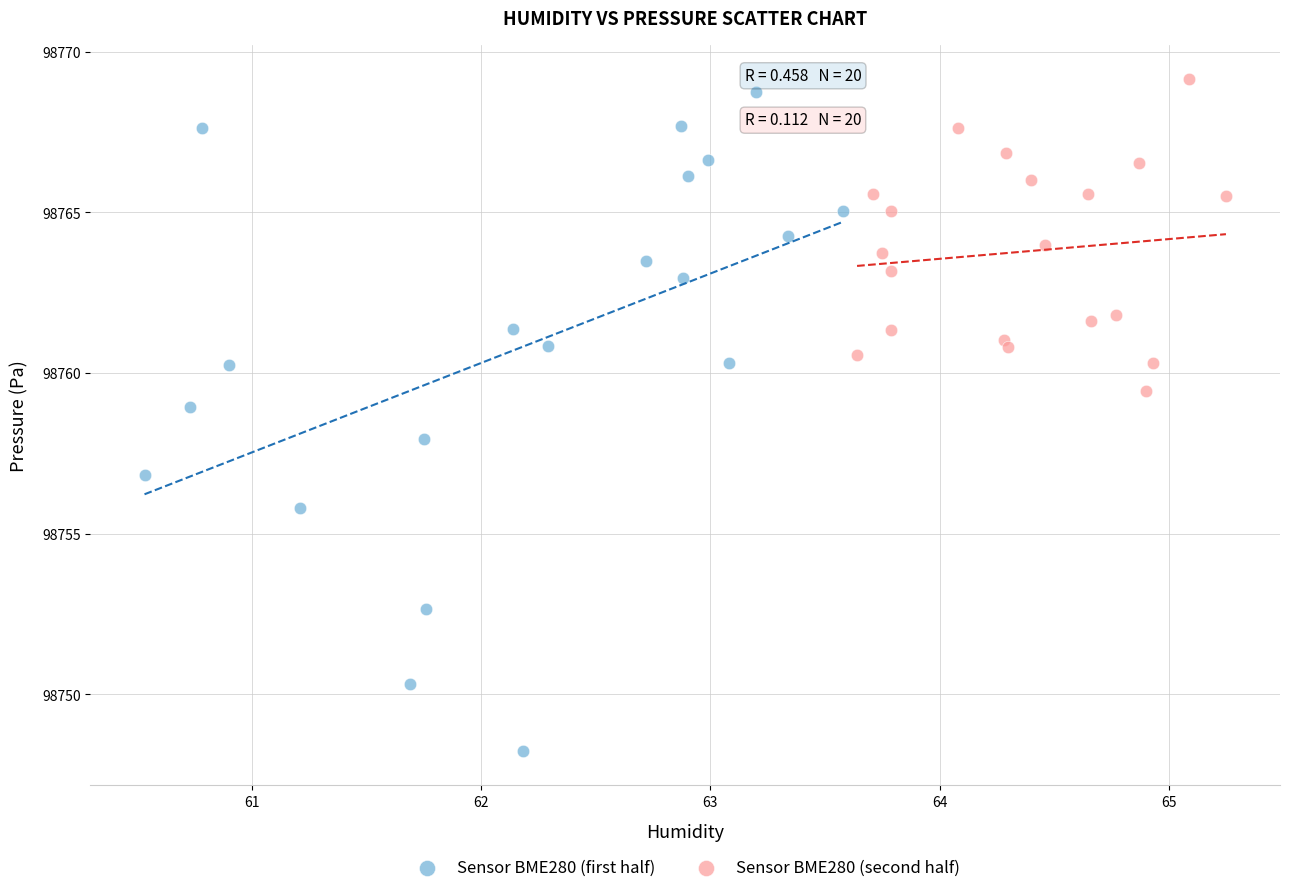

What are all the series names shown in the legend?

Sensor BME280 (first half), Sensor BME280 (second half)